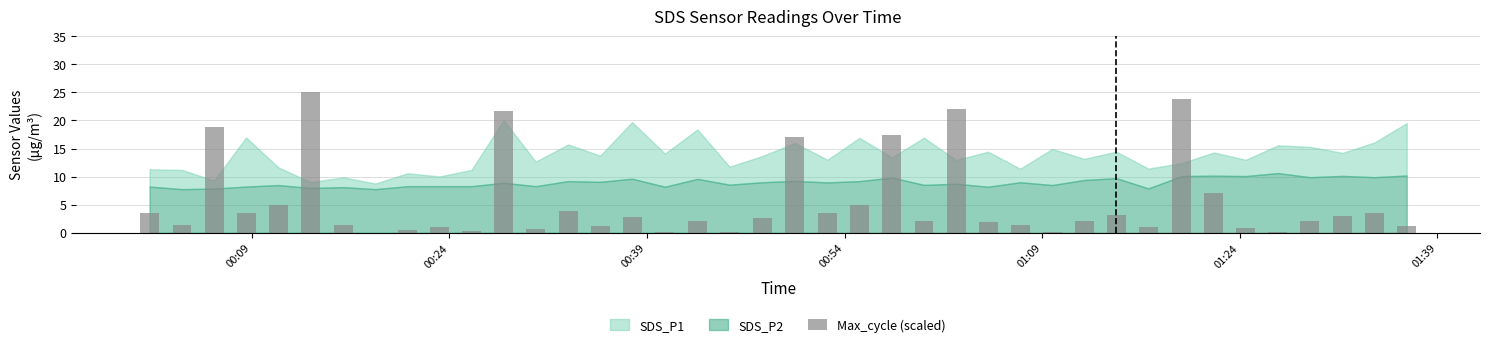

What is the maximum value shown in the chart?

25.0